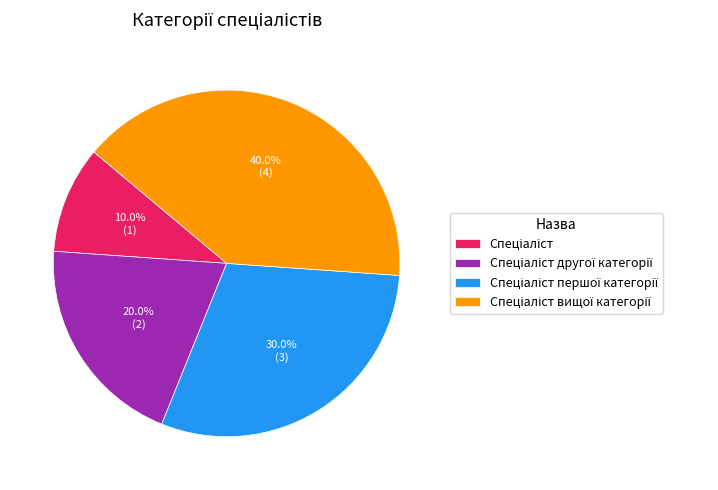

Does any single category account for the majority?

No